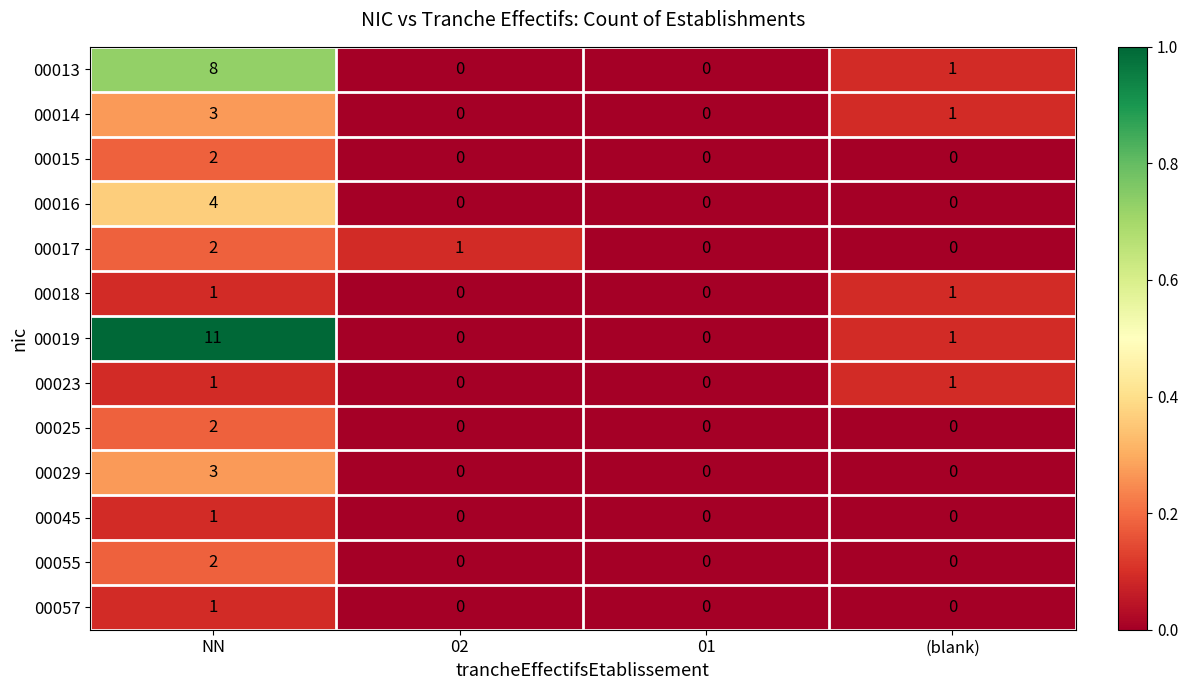

What is the difference between the maximum and minimum values in the 00013 series?

8